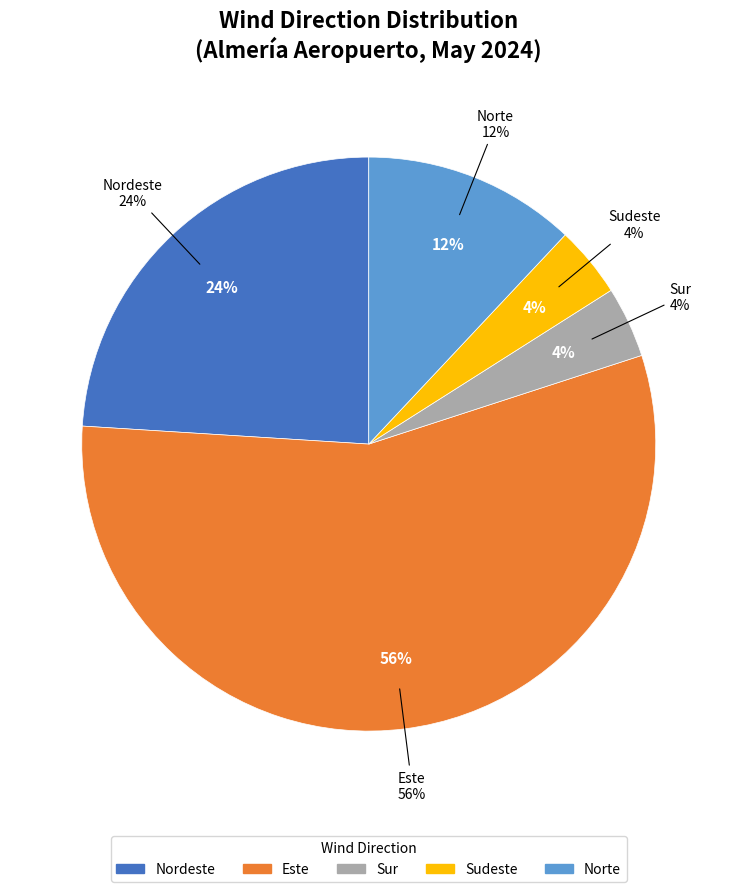

How many segments does this pie chart have?

5